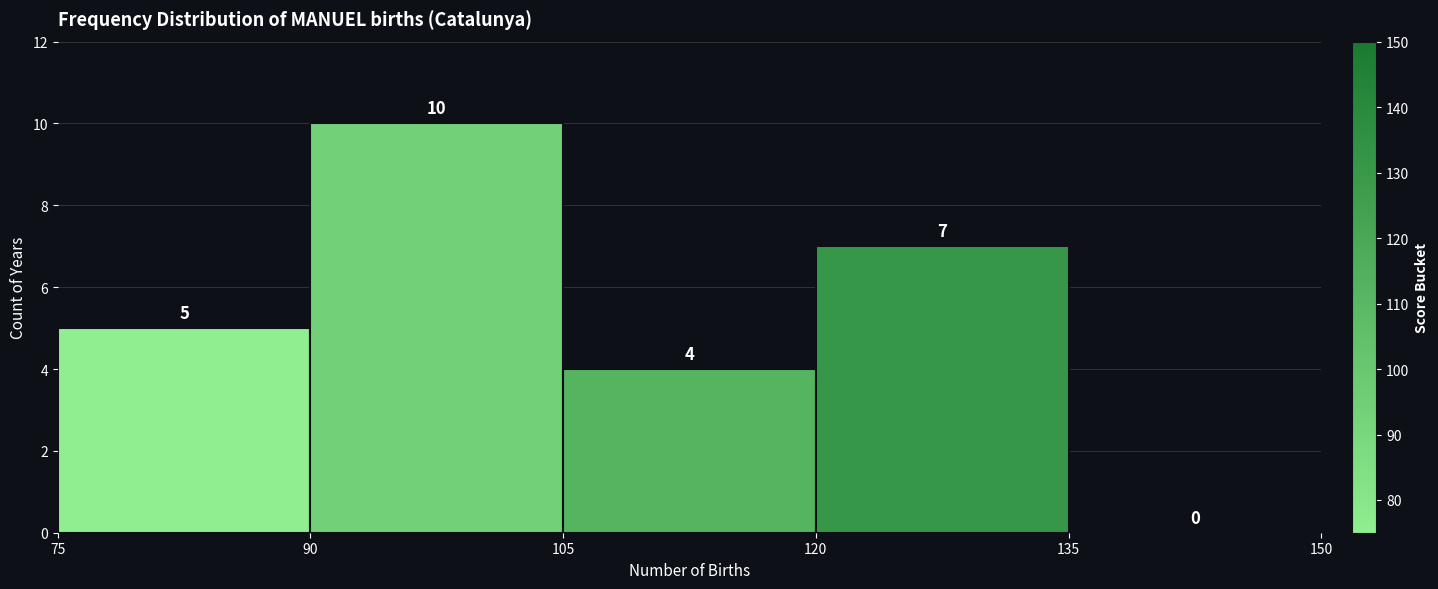

Reading left to right, transcribe this chart: for each bar, give the range it covers on the x-axis and its height.

75 to 90: 5
90 to 105: 10
105 to 120: 4
120 to 135: 7
135 to 150: 0